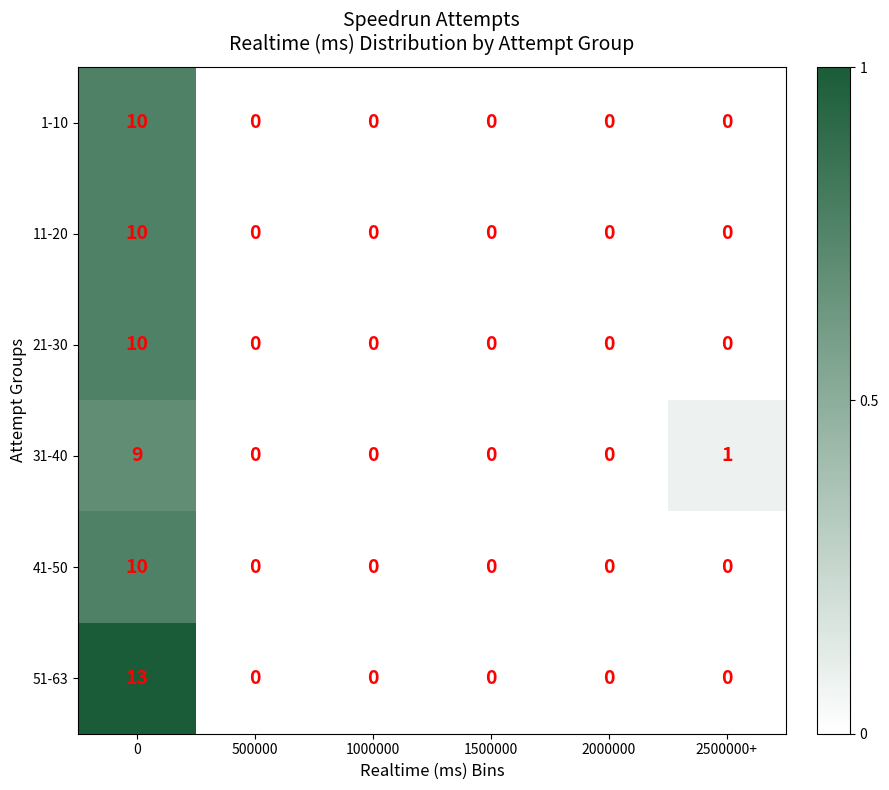

The value of 21-30 at 500000 is 0. True or false?

True